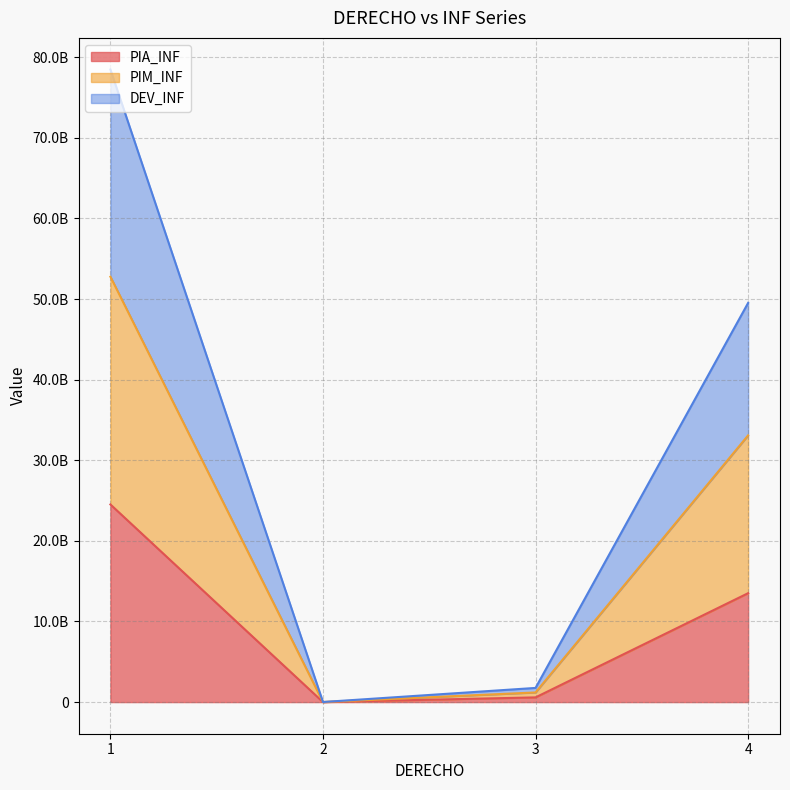

Rank the series by their average value, from lowest to highest.

PIA_INF, DEV_INF, PIM_INF